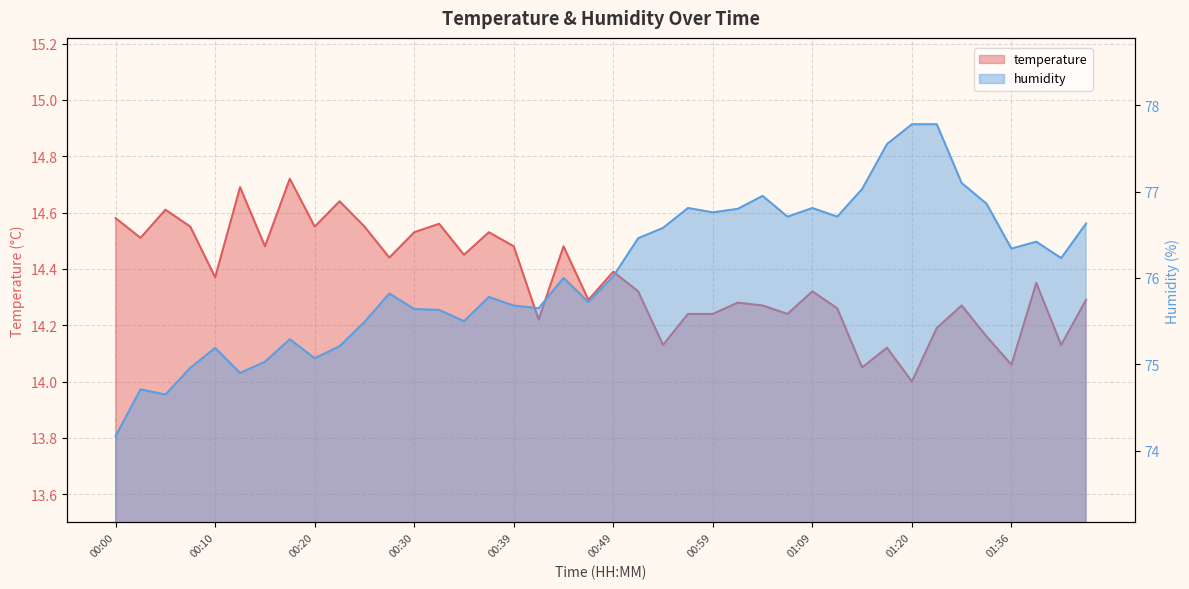

Which series has the widest spread of values?

humidity